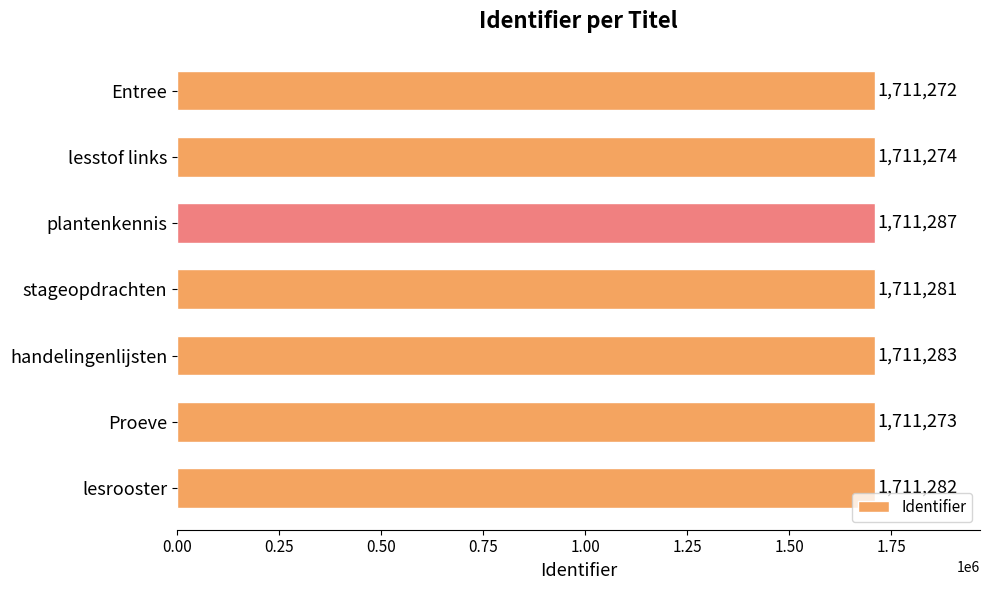

List the labels in order of value, largest first.

plantenkennis, handelingenlijsten, lesrooster, stageopdrachten, lesstof links, Proeve, Entree